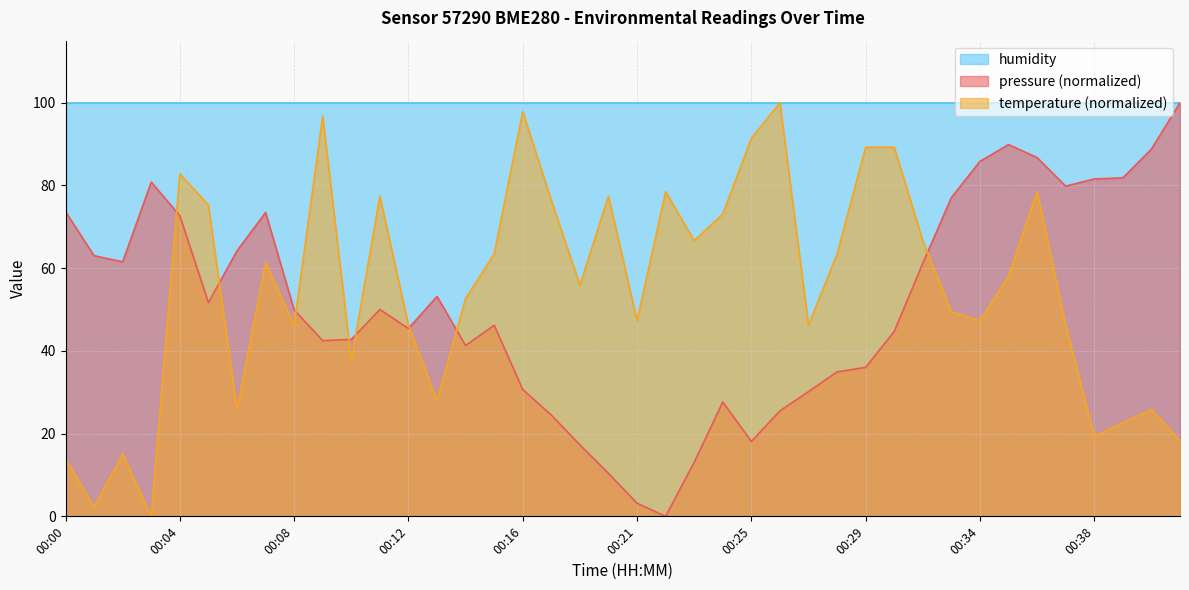

What is the difference between the highest and lowest values at 00:08?

53.8